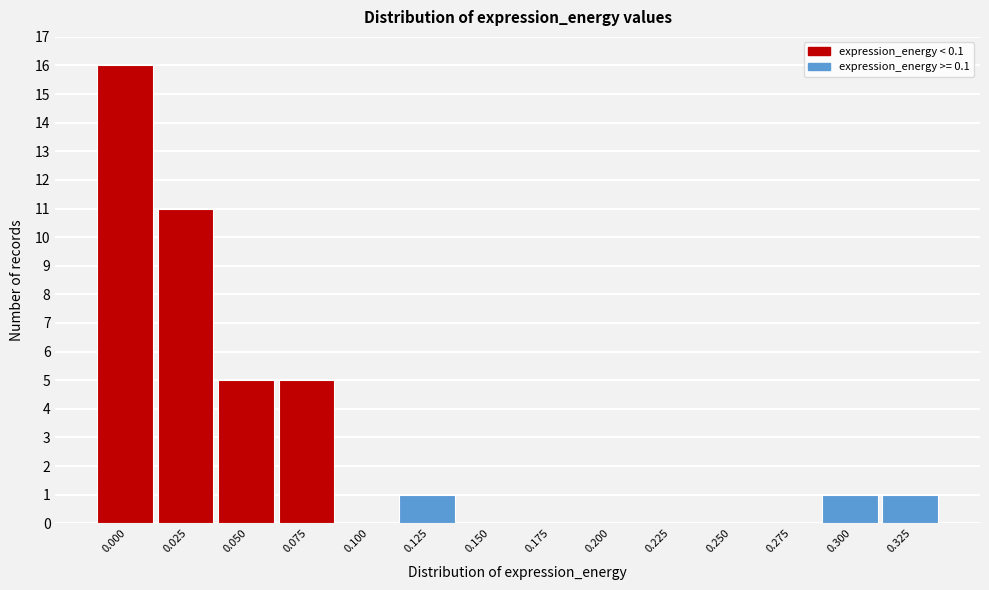

Reading left to right, extract all data points from this chart.

0.000=16	0.025=11	0.050=5	0.075=5	0.100=0	0.125=1	0.150=0	0.175=0	0.200=0	0.225=0	0.250=0	0.275=0	0.300=1	0.325=1